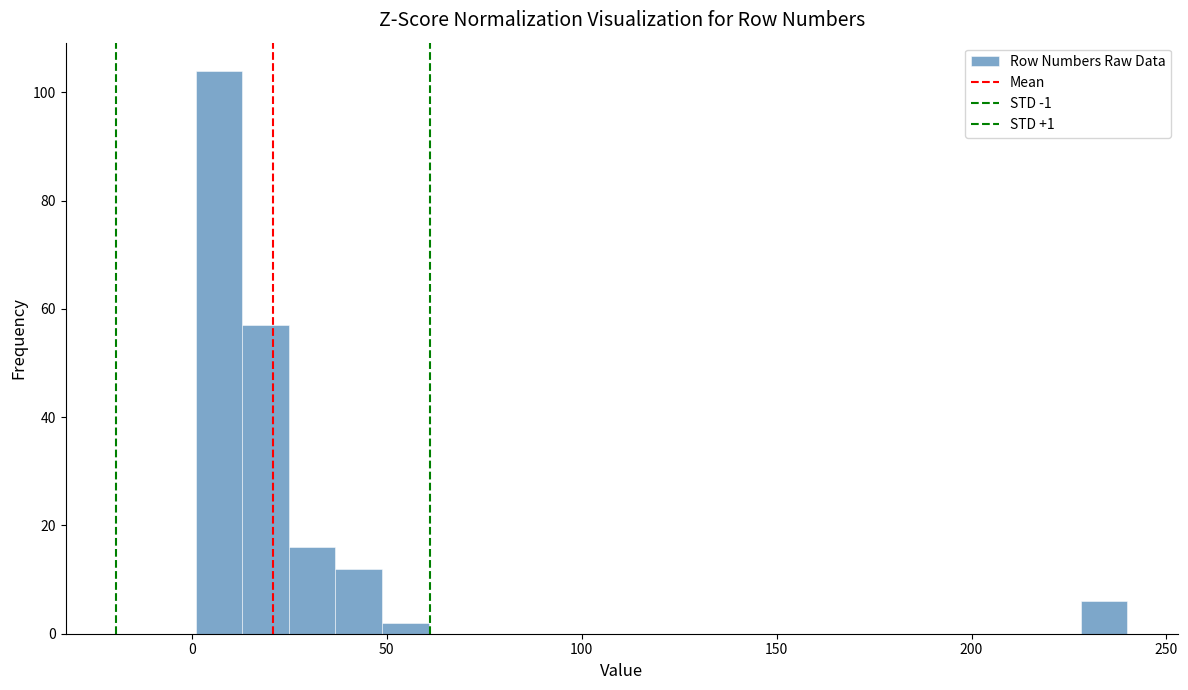

Read against the x-axis, roughly where is the centre of the tallest bar?

5